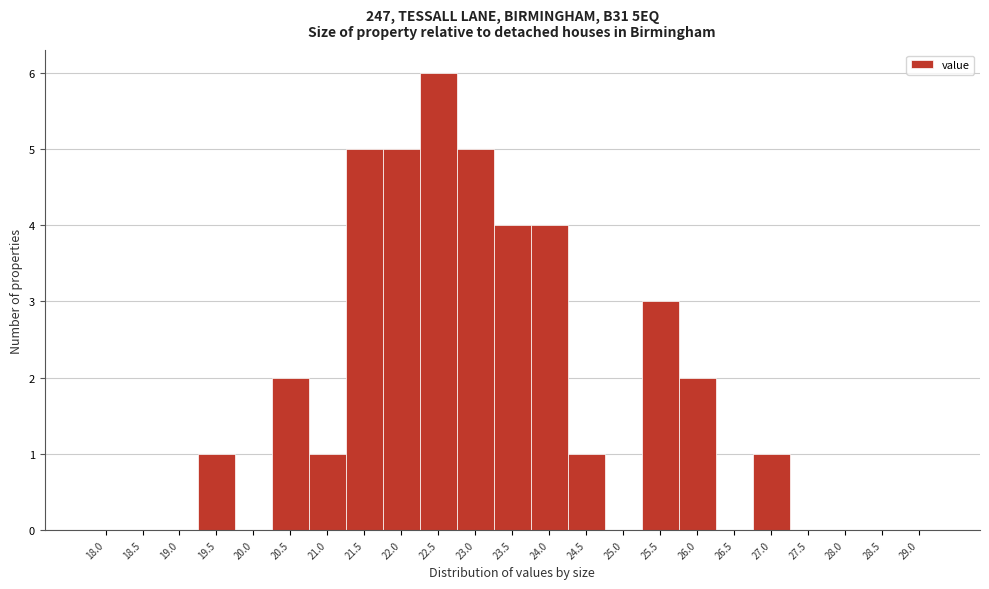

Reading right to left, extract all data points from this chart.

29.0=0	28.5=0	28.0=0	27.5=0	27.0=1	26.5=0	26.0=2	25.5=3	25.0=0	24.5=1	24.0=4	23.5=4	23.0=5	22.5=6	22.0=5	21.5=5	21.0=1	20.5=2	20.0=0	19.5=1	19.0=0	18.5=0	18.0=0